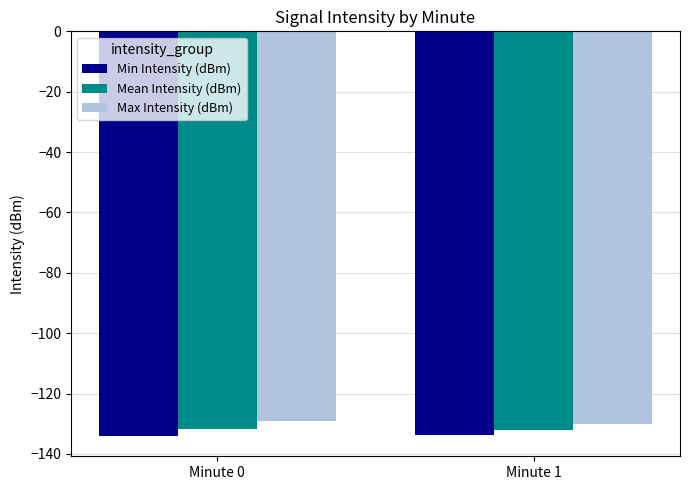

Are the bars horizontal?

No